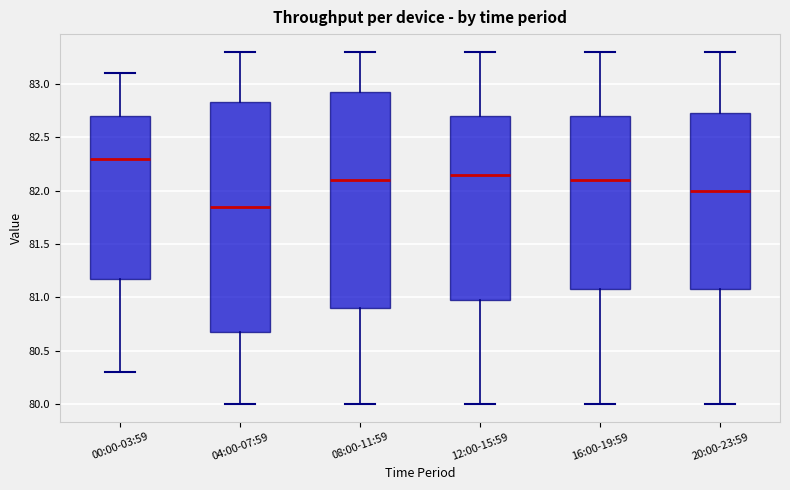

Where does the median line of the box for 00:00-03:59 sit on the y-axis? The values are not printed on the chart, so give them approximately, as read against the axis.

82.30